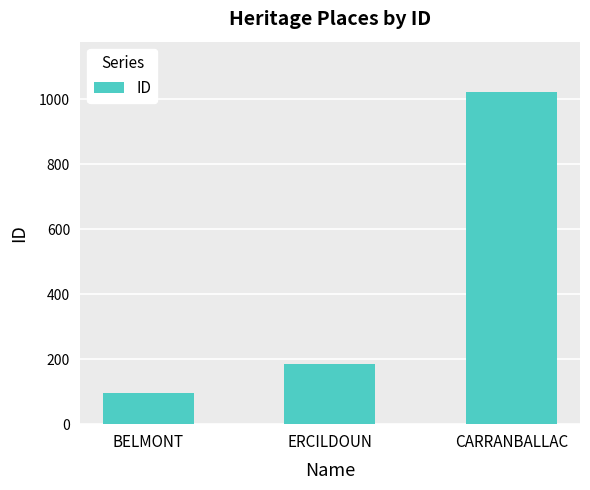

Reading left to right, what are all the values shown in this chart?

BELMONT=95	ERCILDOUN=184	CARRANBALLAC=1023